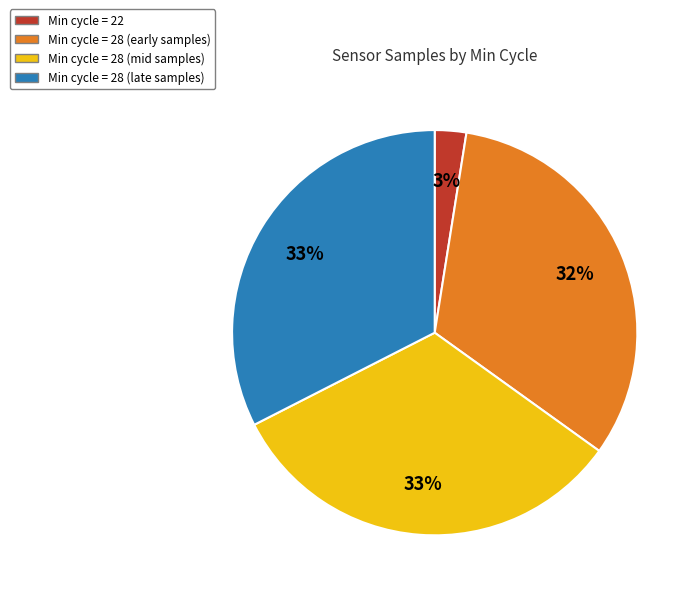

Do Min cycle = 22 and Min cycle = 28 (mid samples) together represent more than half of the pie?

No